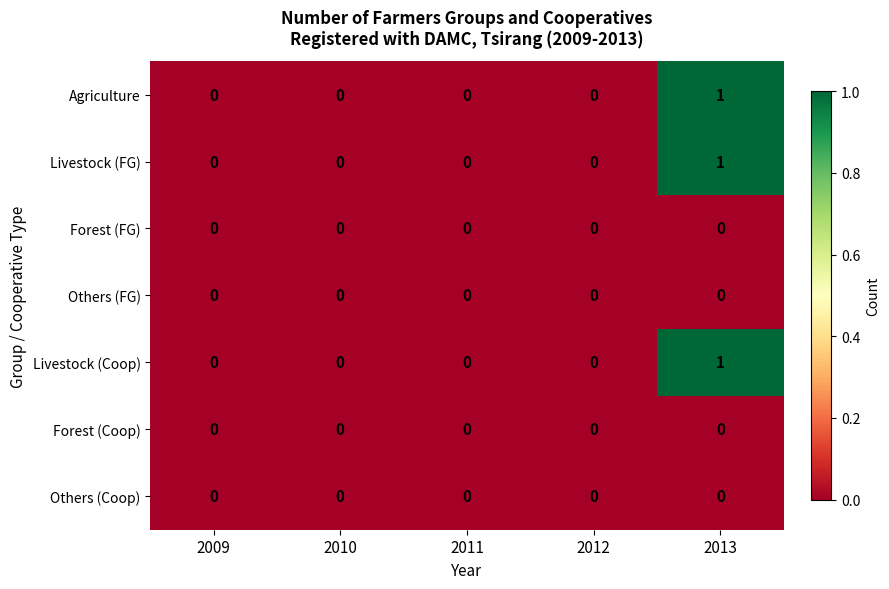

At which category is the sum across all series the highest?

2013